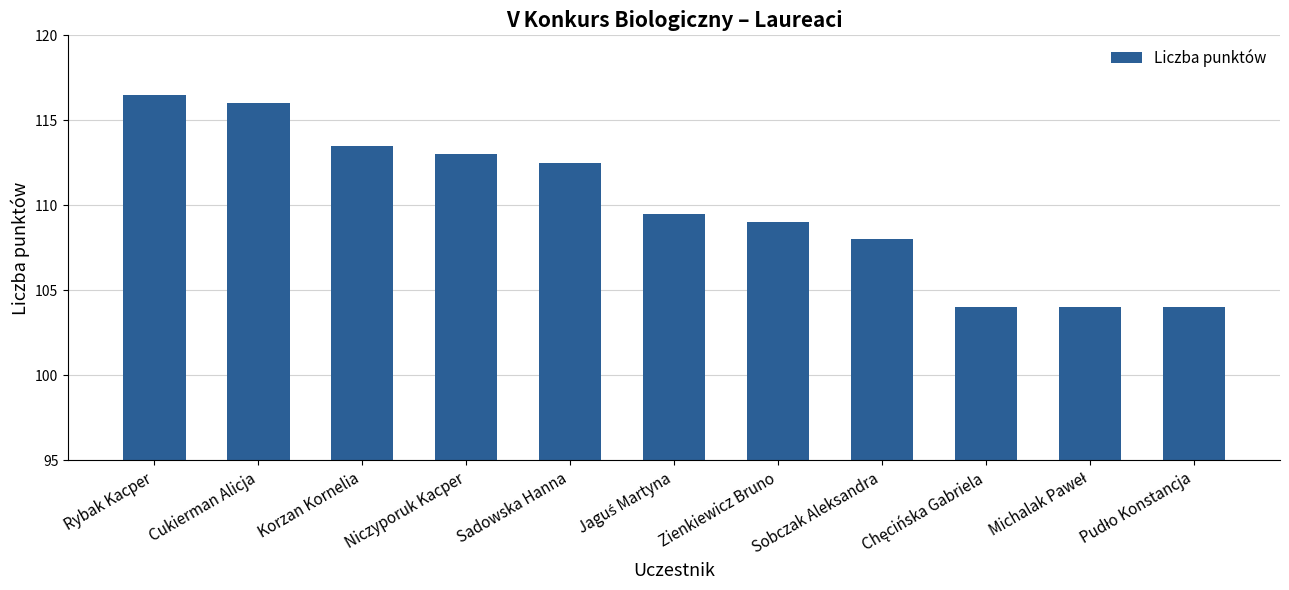

What is the greatest value displayed?

116.5